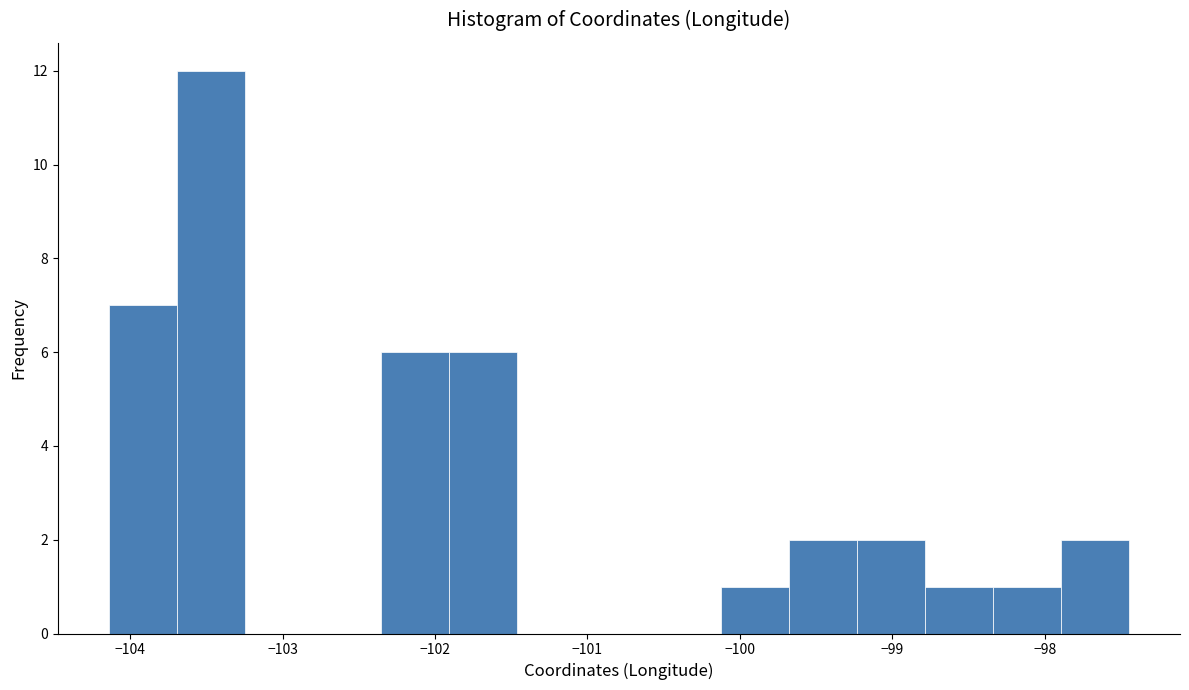

Which range on the x-axis has the tallest bar?

-103.7 to -103.2